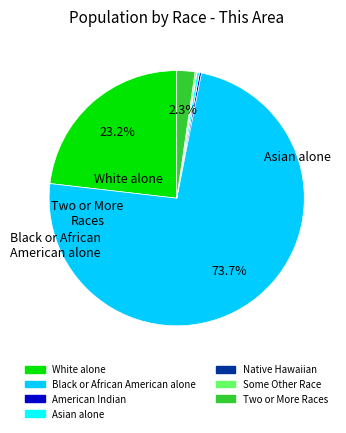

Is there a majority slice in this chart?

Yes